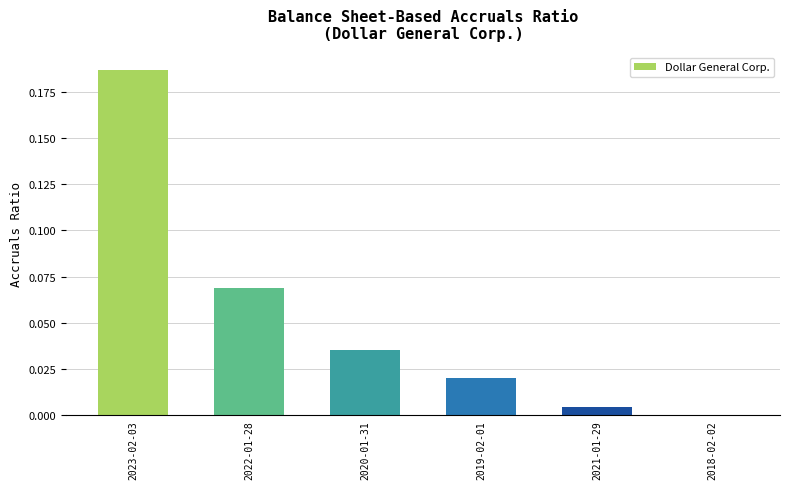

At which category does the chart reach its peak across all series?

2023-02-03